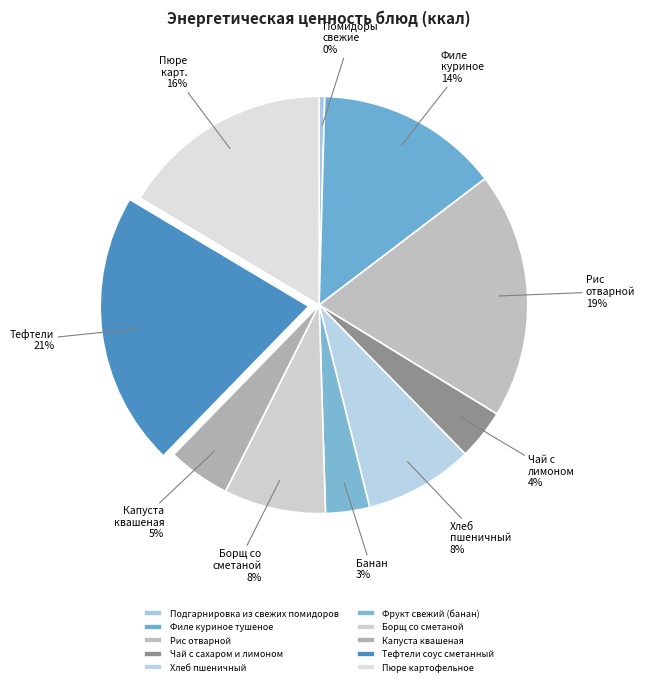

How many slices are in this pie chart?

10